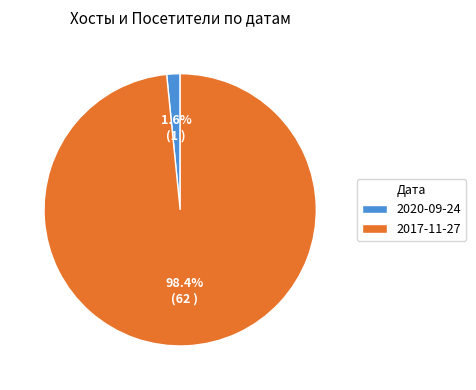

How many slices are in this pie chart?

2